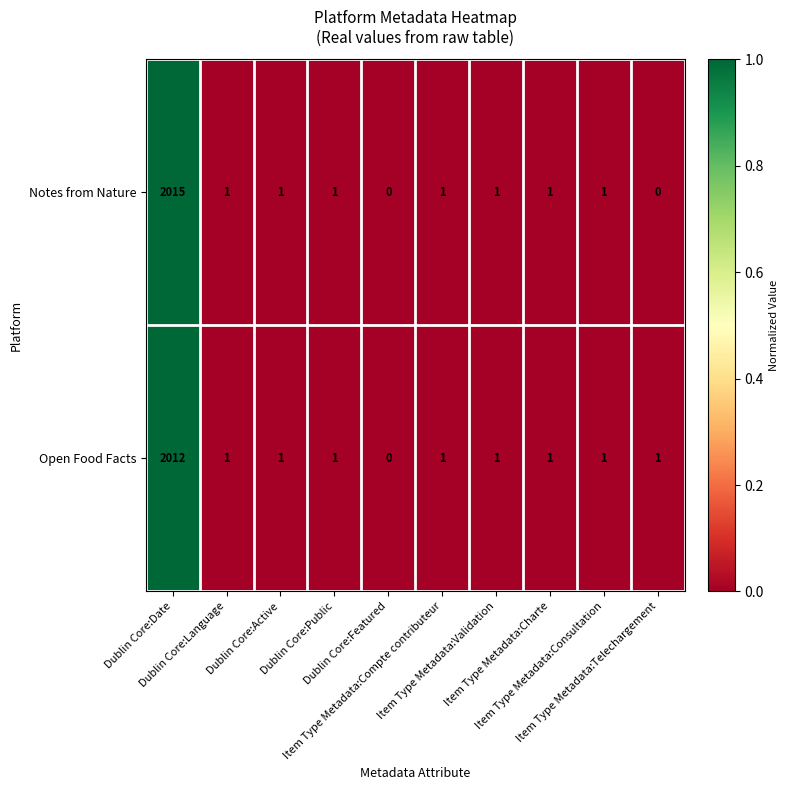

What is the highest value of the Open Food Facts series?

2012